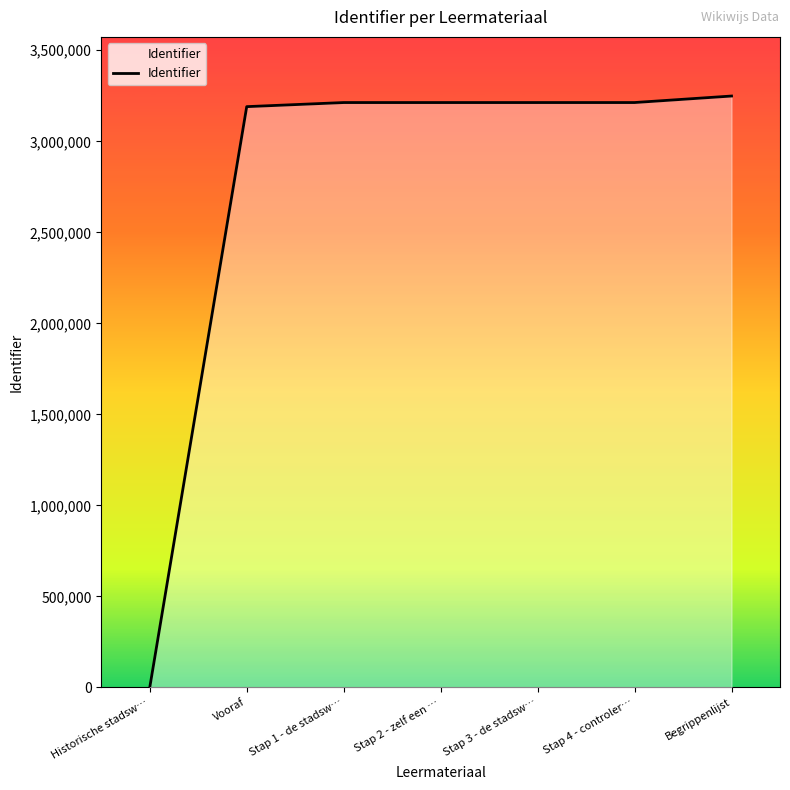

Between Historische stadsw… and Vooraf, which is larger?

Vooraf